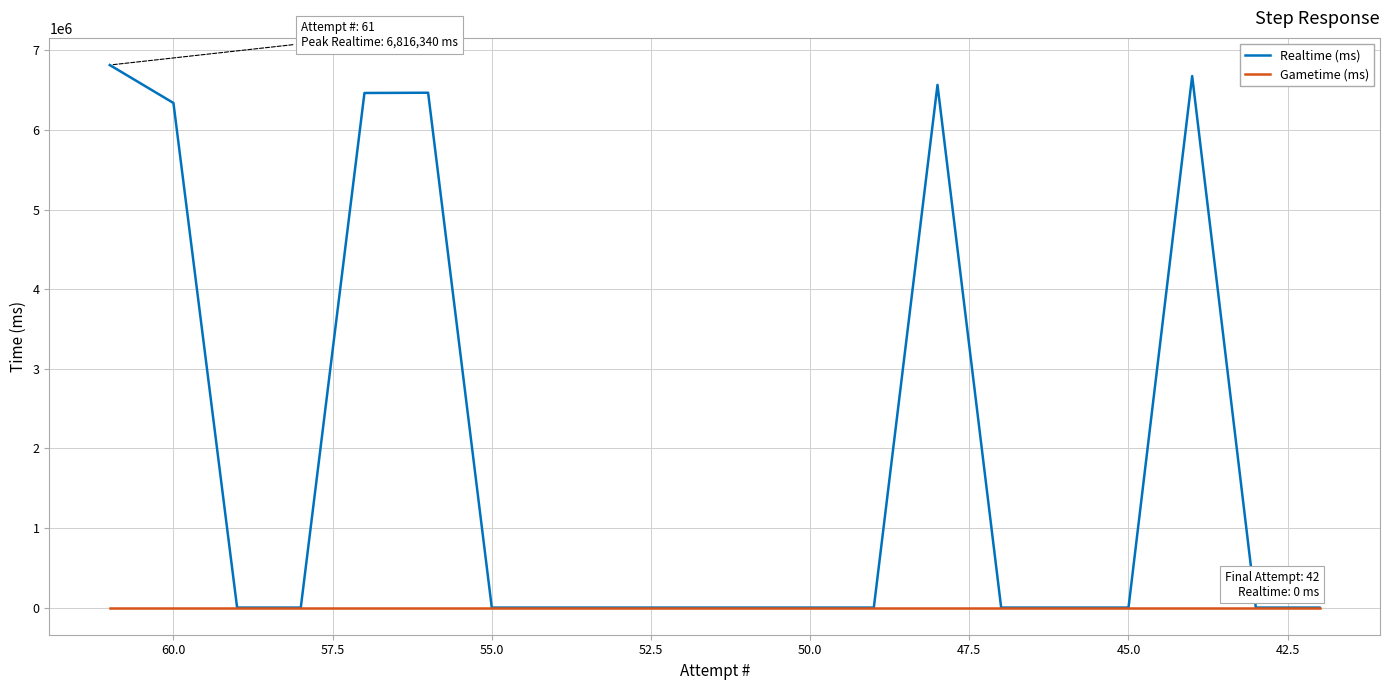

Does the chart have visible grid lines?

Yes